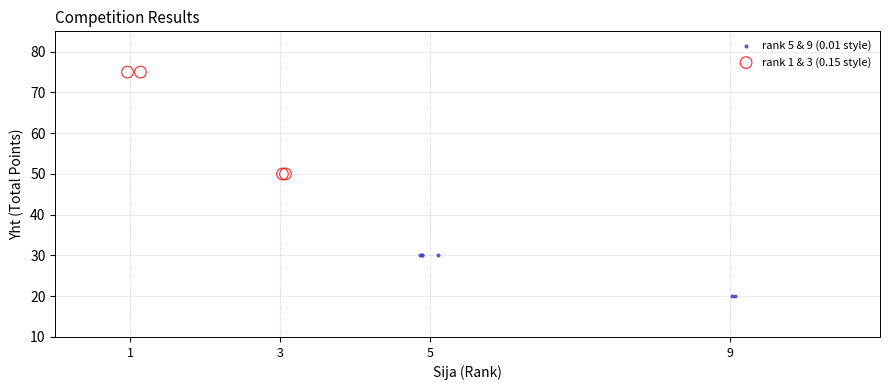

Which series contains the lowest Y value?

rank 5 & 9 (0.01 style)